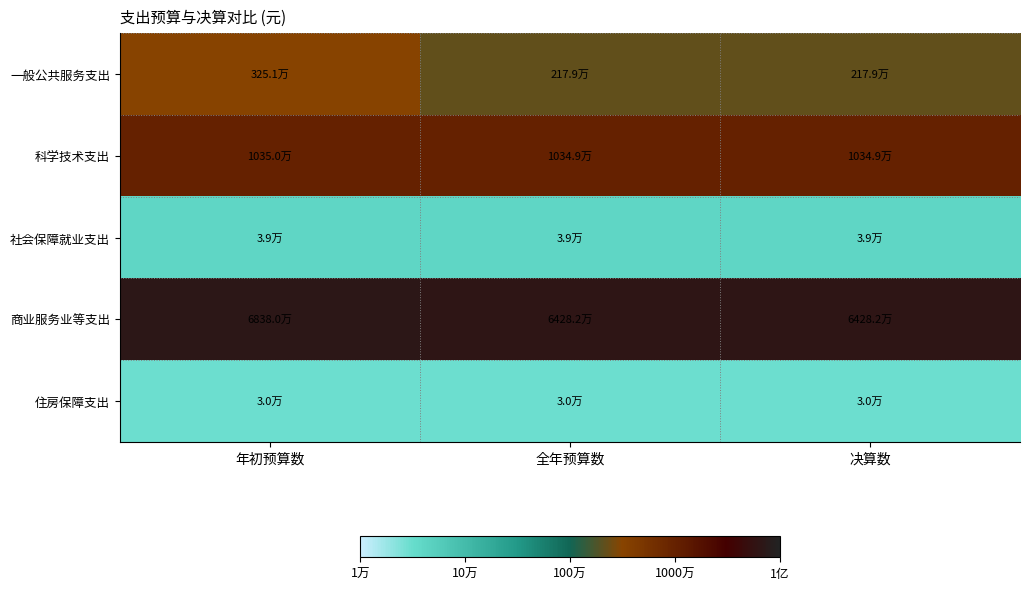

Reading left to right, what are all the values shown in this chart?

一般公共服务支出: 年初预算数=6.5	全年预算数=6.3	决算数=6.3
科学技术支出: 年初预算数=7.0	全年预算数=7.0	决算数=7.0
社会保障就业支出: 年初预算数=4.6	全年预算数=4.6	决算数=4.6
商业服务业等支出: 年初预算数=7.8	全年预算数=7.8	决算数=7.8
住房保障支出: 年初预算数=4.5	全年预算数=4.5	决算数=4.5